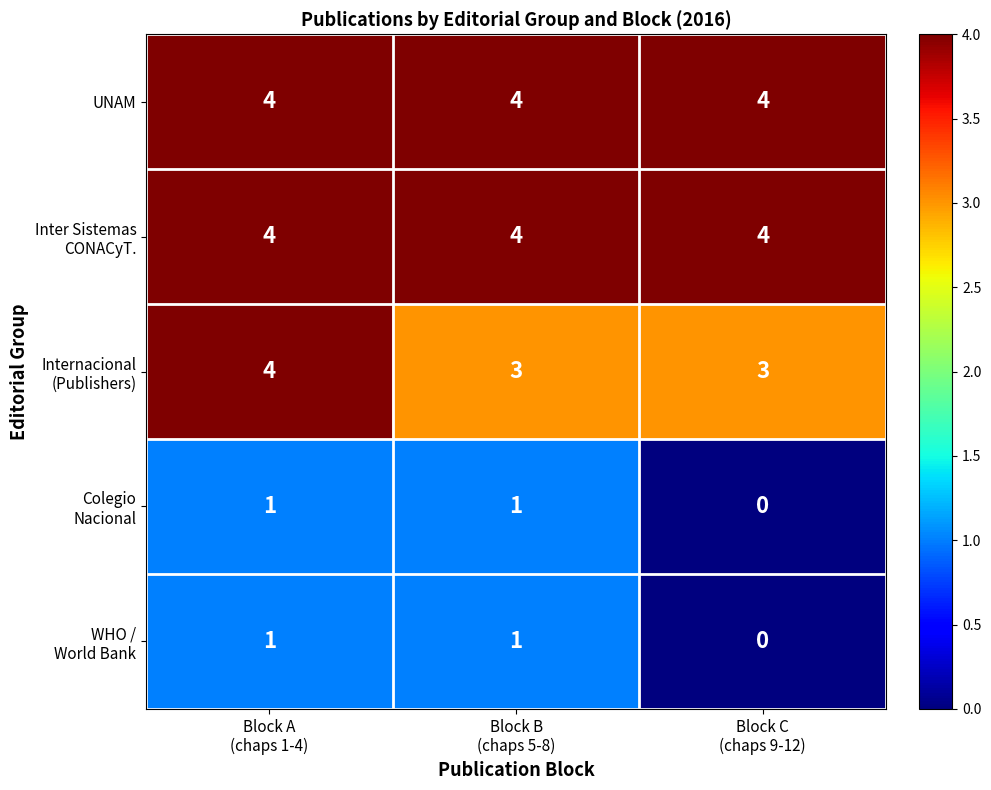

At how many categories does at least one series exceed 2?

3